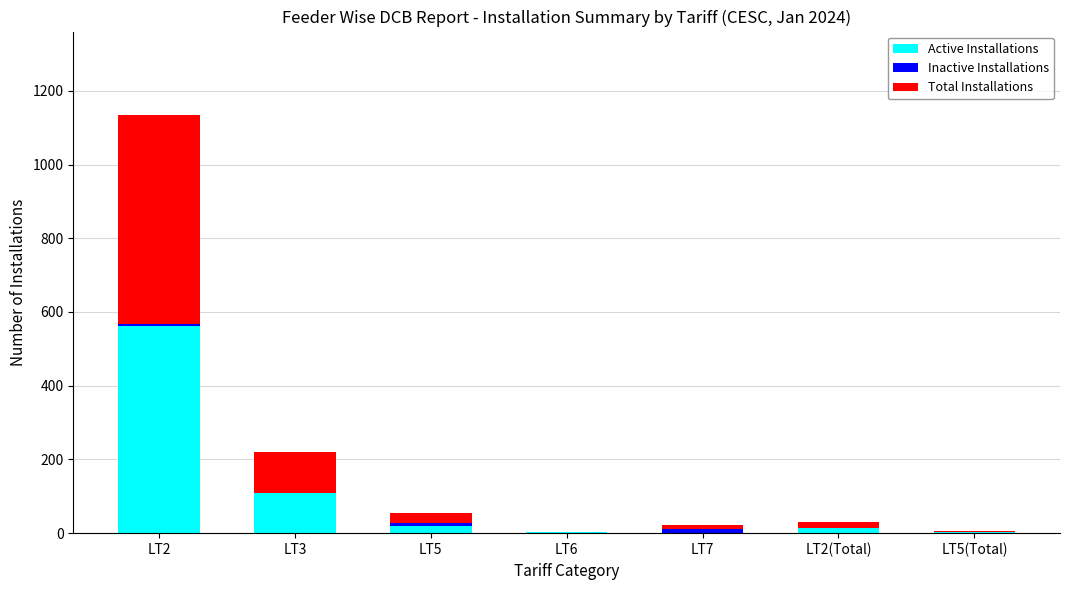

How many categories are shown in the chart?

7